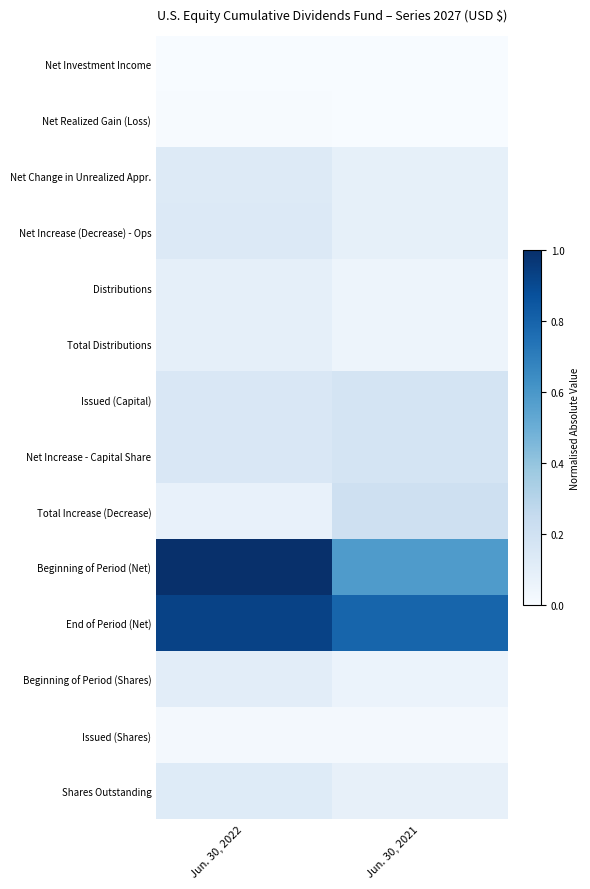

Which series has the widest spread of values?

Beginning of Period (Net)